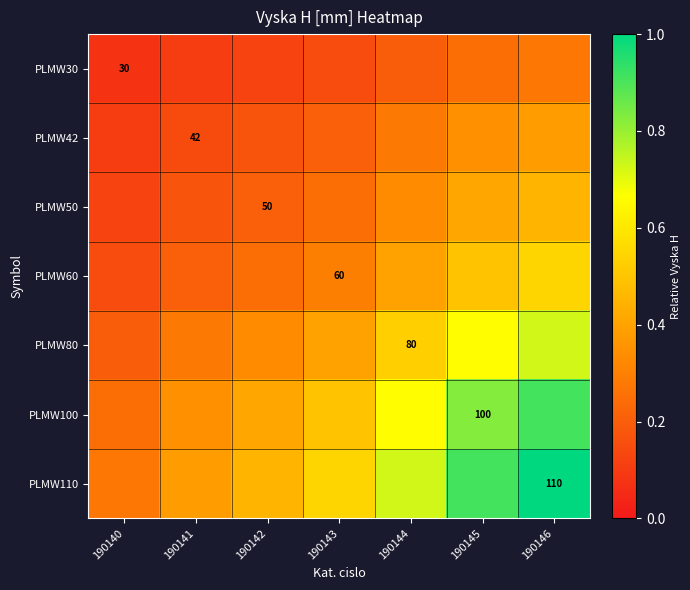

Between 190143 and 190146, which series saw the biggest shift?

PLMW110